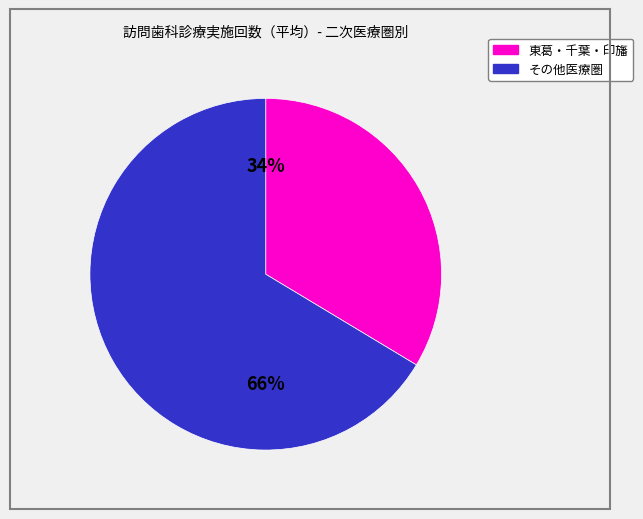

To the nearest percent, what is the average slice percentage?

50%